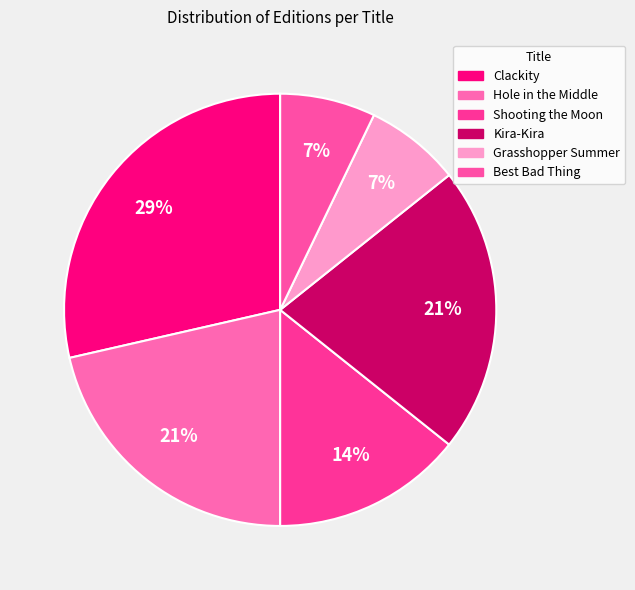

Is there any slice that represents more than half of the pie?

No